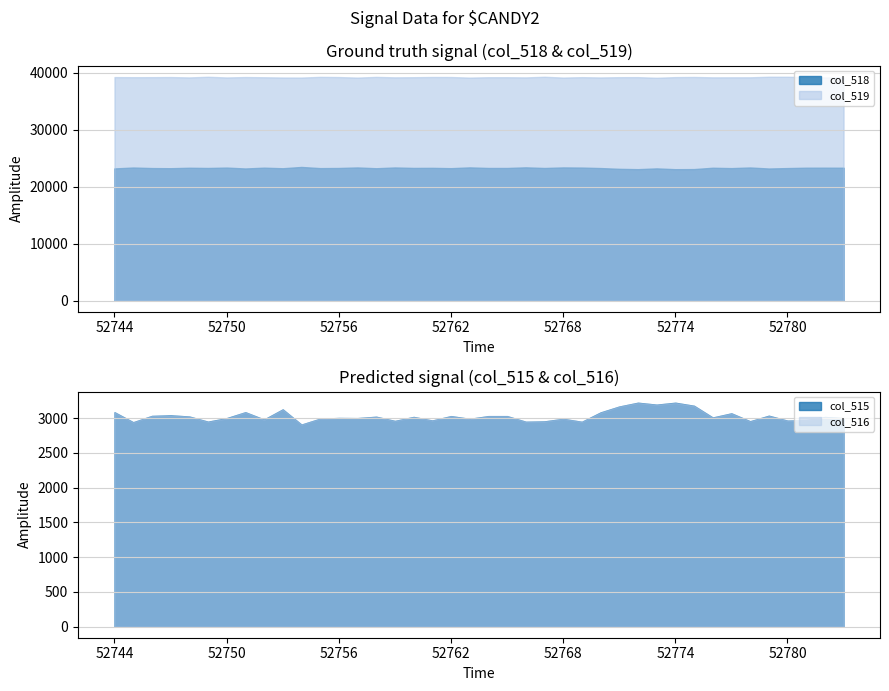

Where does the col_518 series first go above 23283?

52745